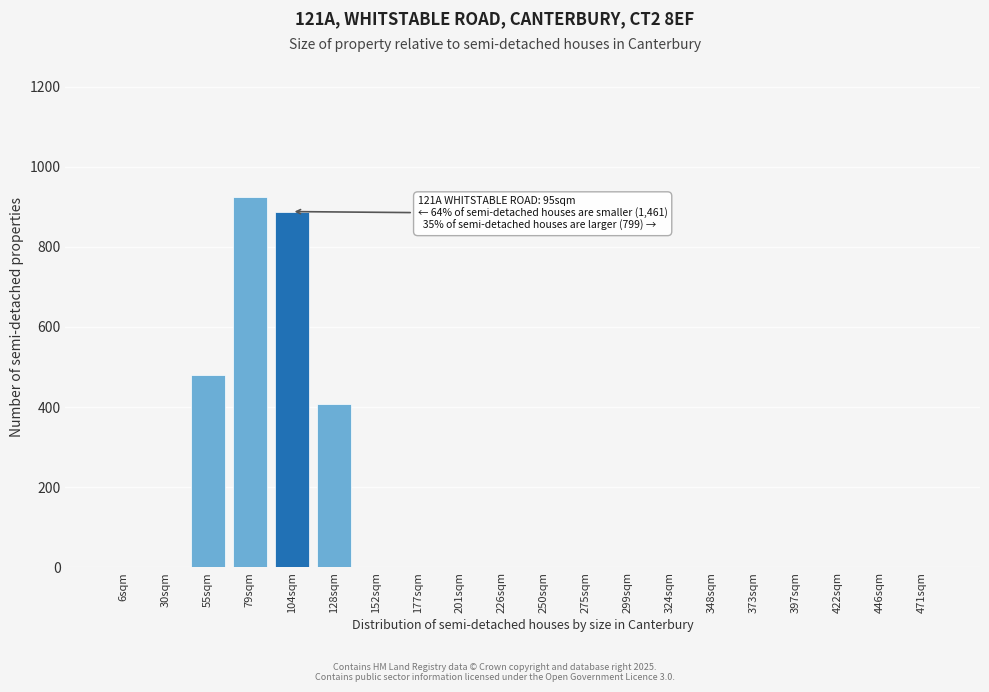

Reading right to left, what are all the values shown in this chart?

471sqm=0	446sqm=0	422sqm=0	397sqm=0	373sqm=0	348sqm=0	324sqm=0	299sqm=0	275sqm=0	250sqm=0	226sqm=0	201sqm=0	177sqm=0	152sqm=0	128sqm=407	104sqm=888	79sqm=925	55sqm=481	30sqm=0	6sqm=0